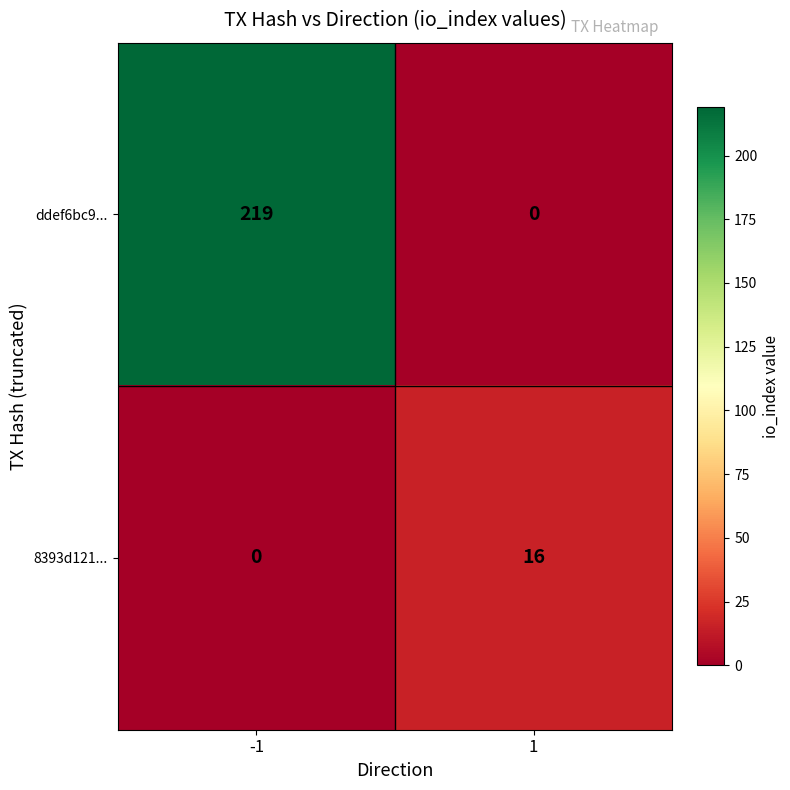

Reading left to right, transcribe all the data shown in this chart.

ddef6bc9...: 219	0
8393d121...: 0	16